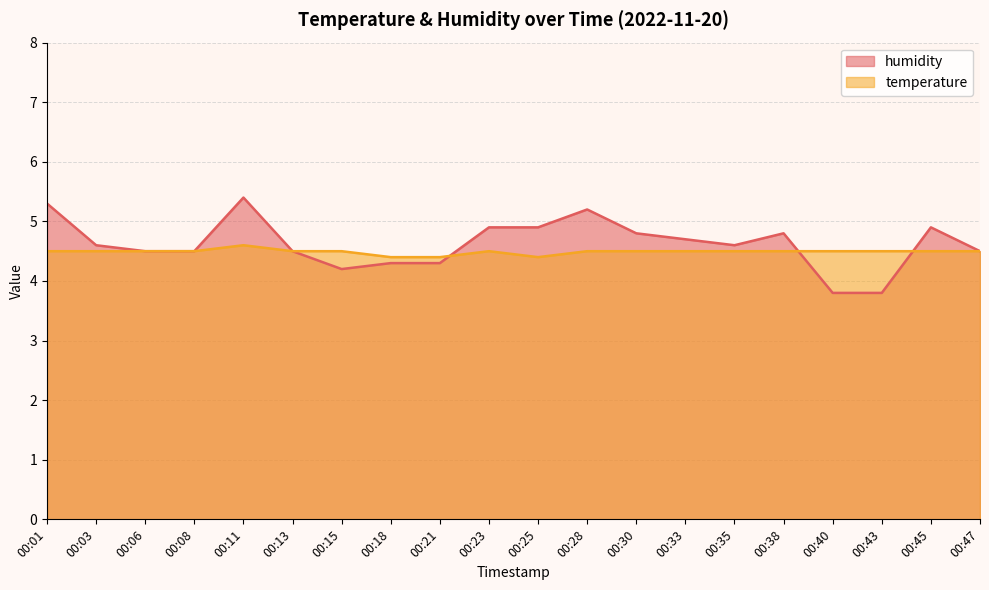

In temperature, how many points are lower than both neighbors (excluding endpoints)?

1